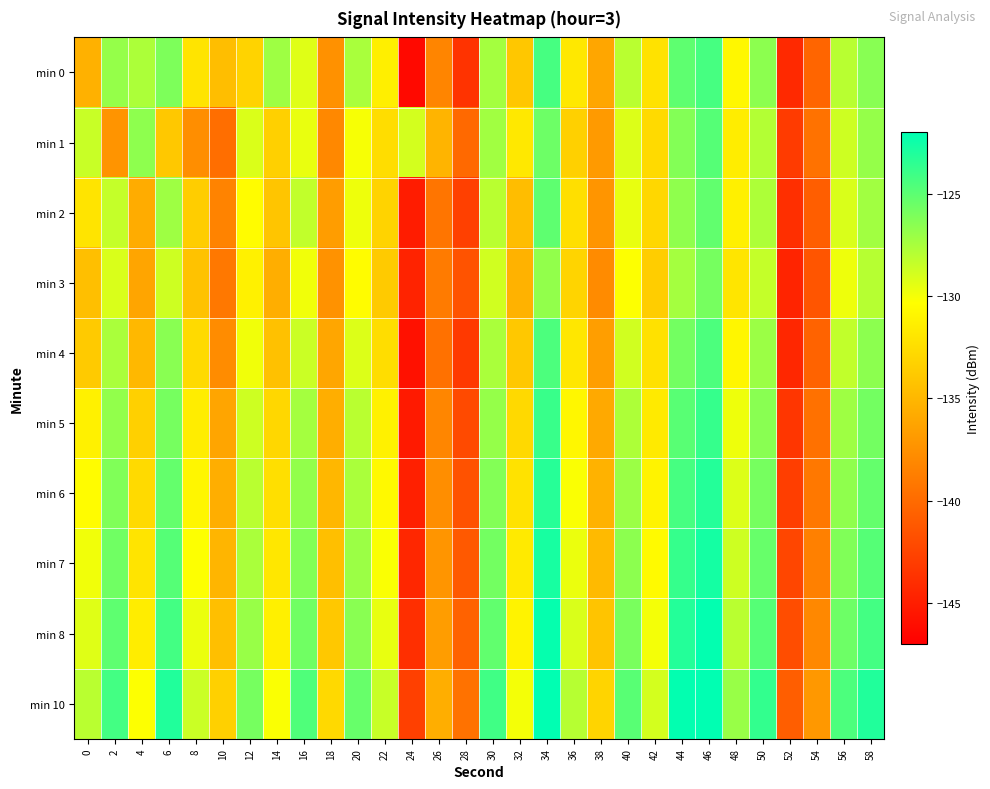

At which category is the sum across all series the highest?

46